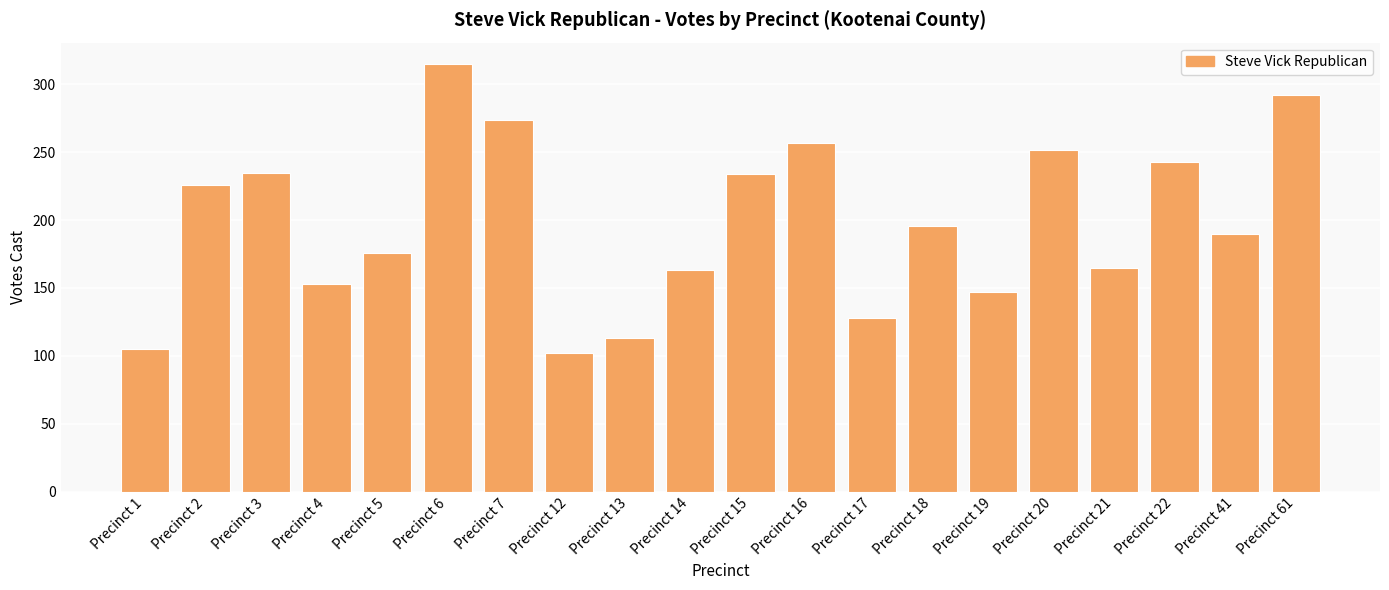

What is the change in value from Precinct 12 to Precinct 17?

+26